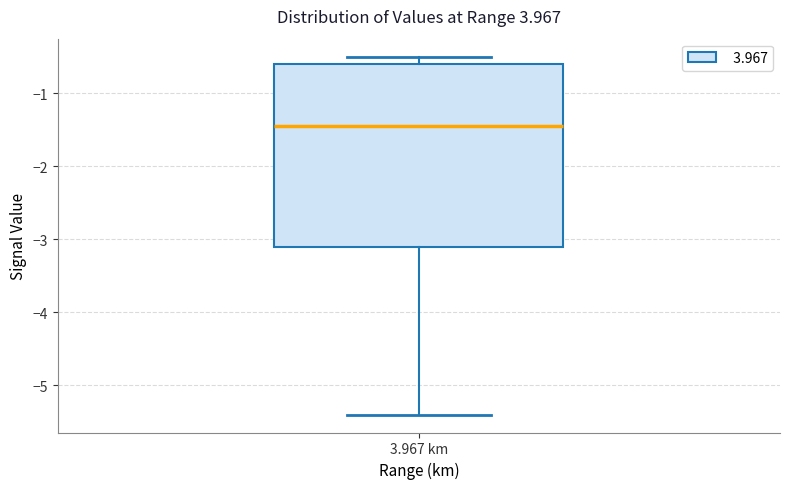

Where is the upper edge of the box for 3.967 km on the y-axis? The values are not printed on the chart, so give them approximately, as read against the axis.

-0.6